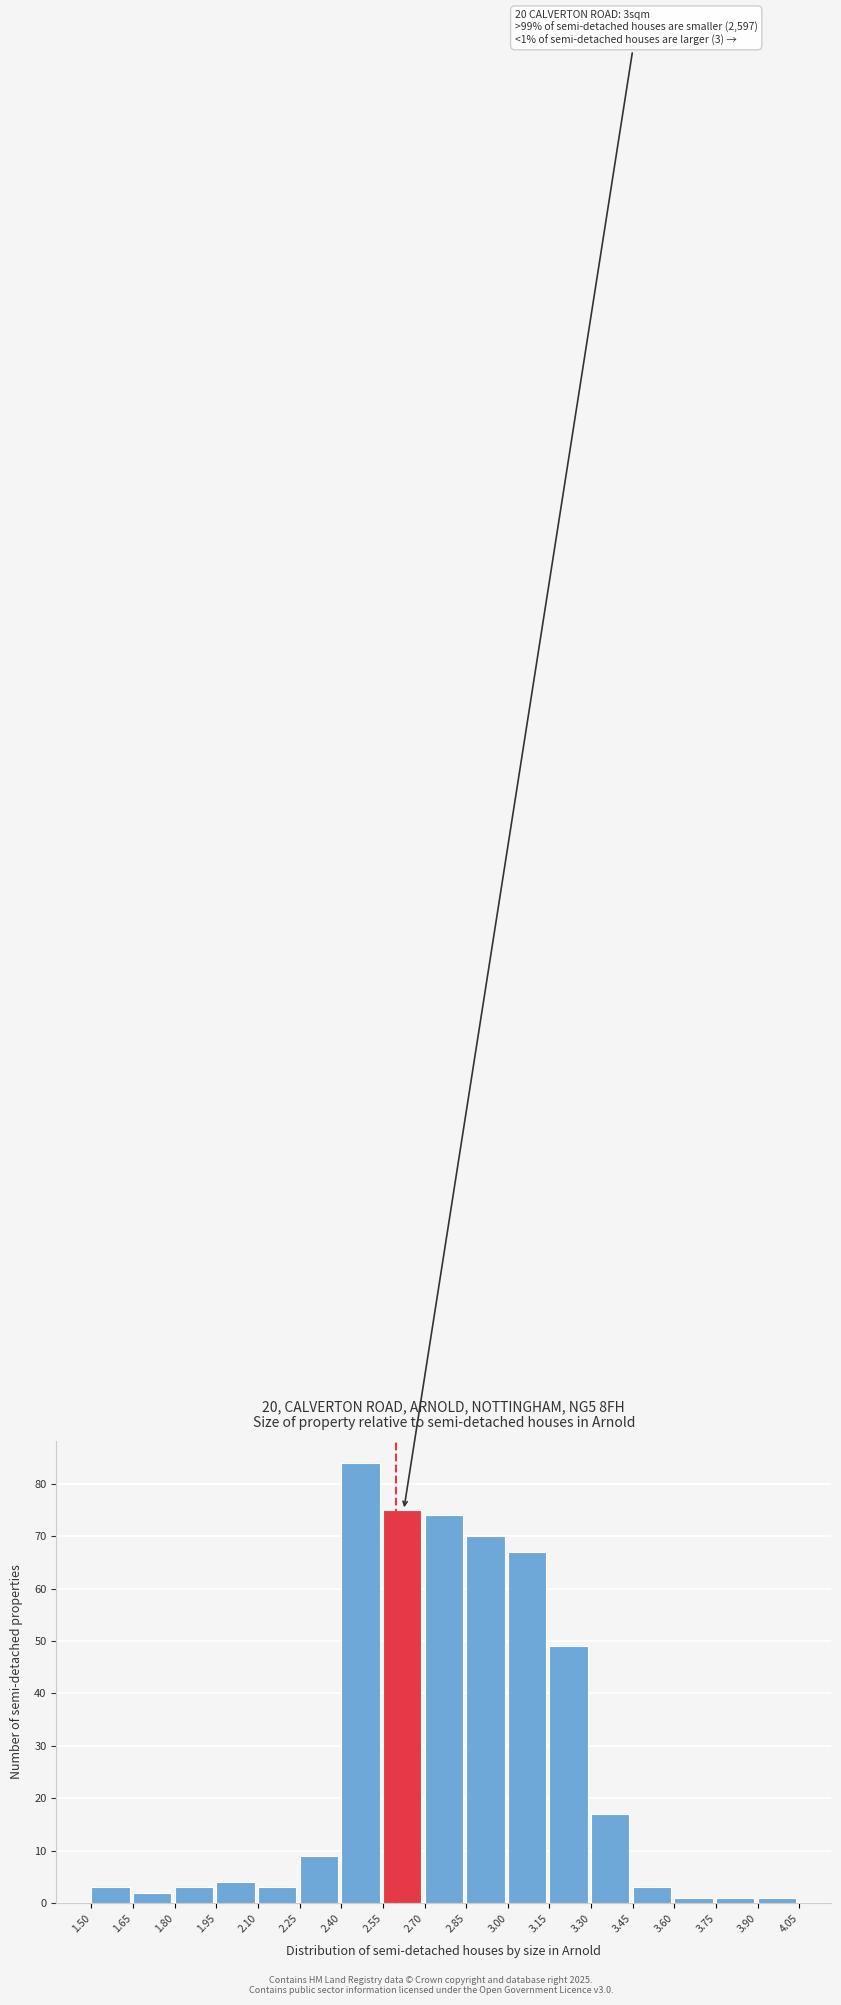

Over which range of the x-axis is the bar tallest?

2.40 to 2.55